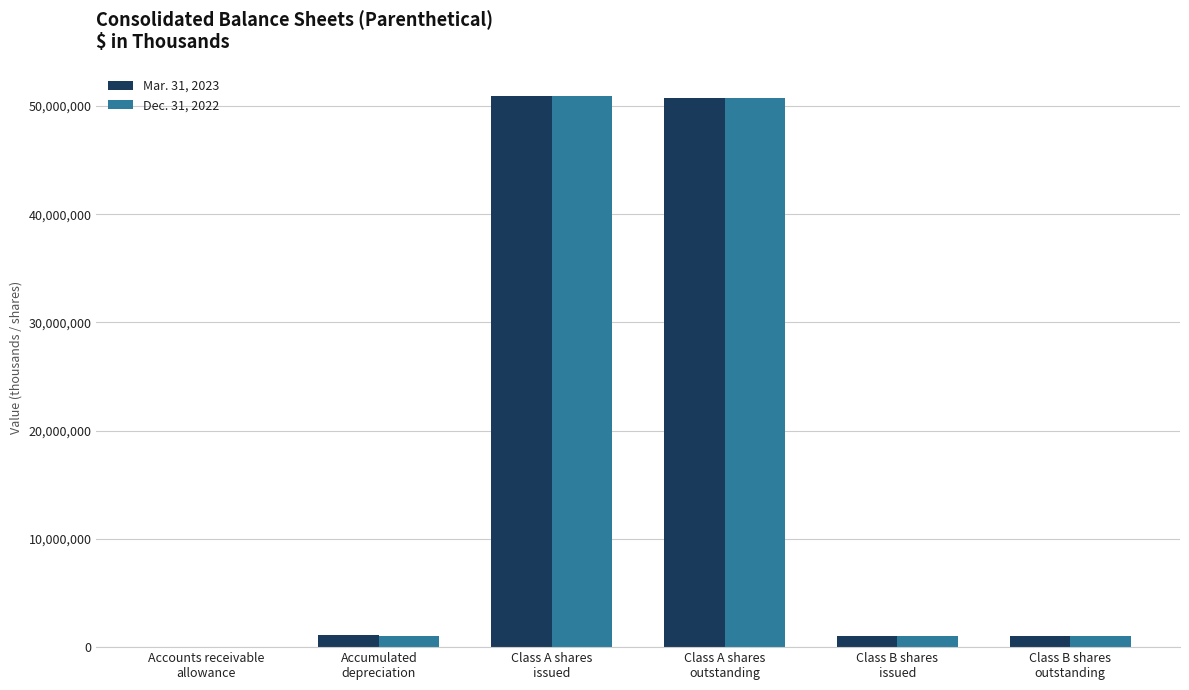

What is the maximum value shown in the chart?

50898000